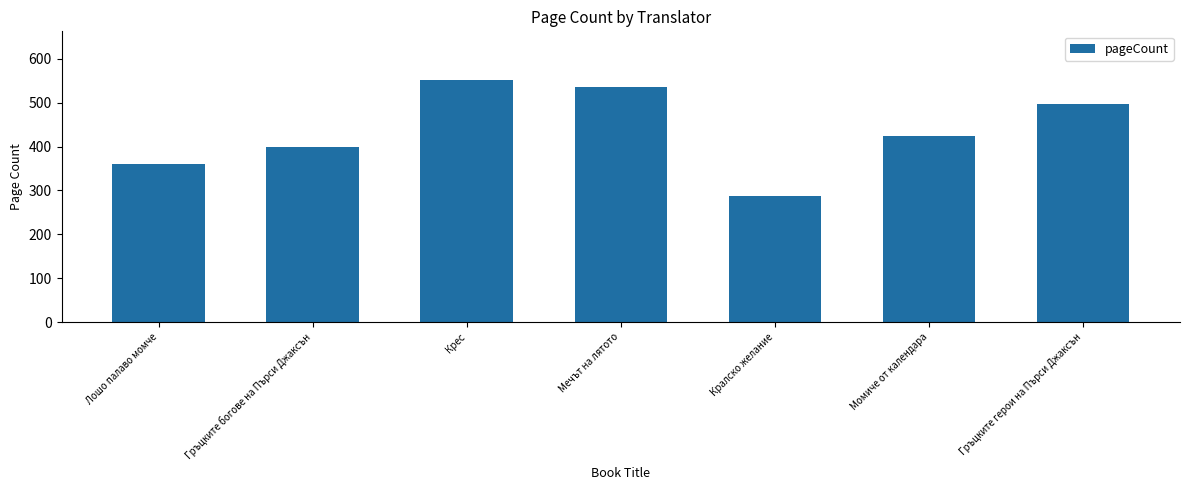

Is it true that the value at Кралско желание is 89?

False